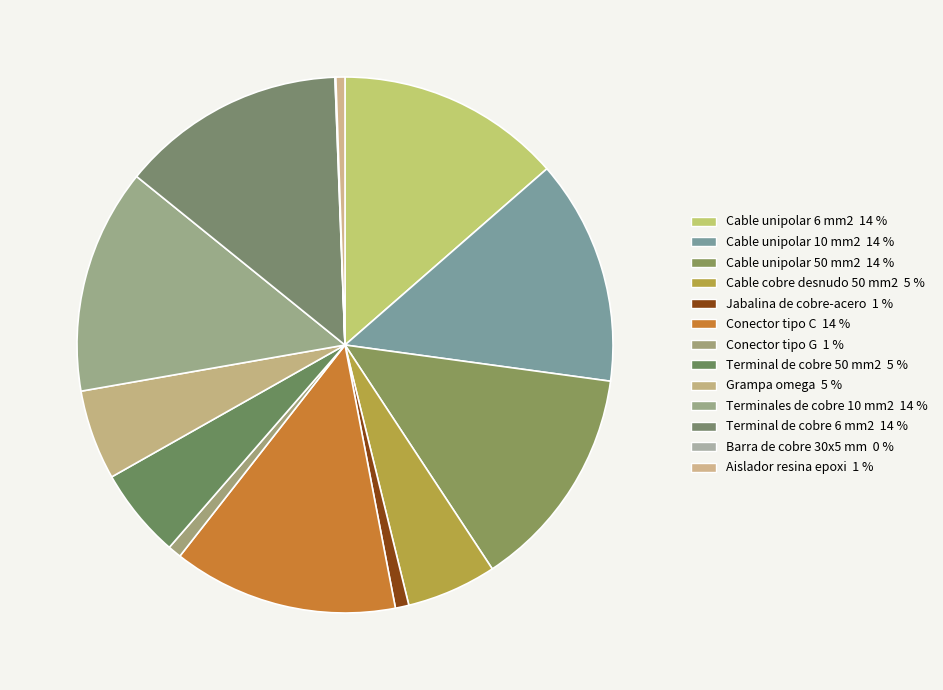

The Aislador resina epoxi slice represents 1% of the pie. True or false?

True